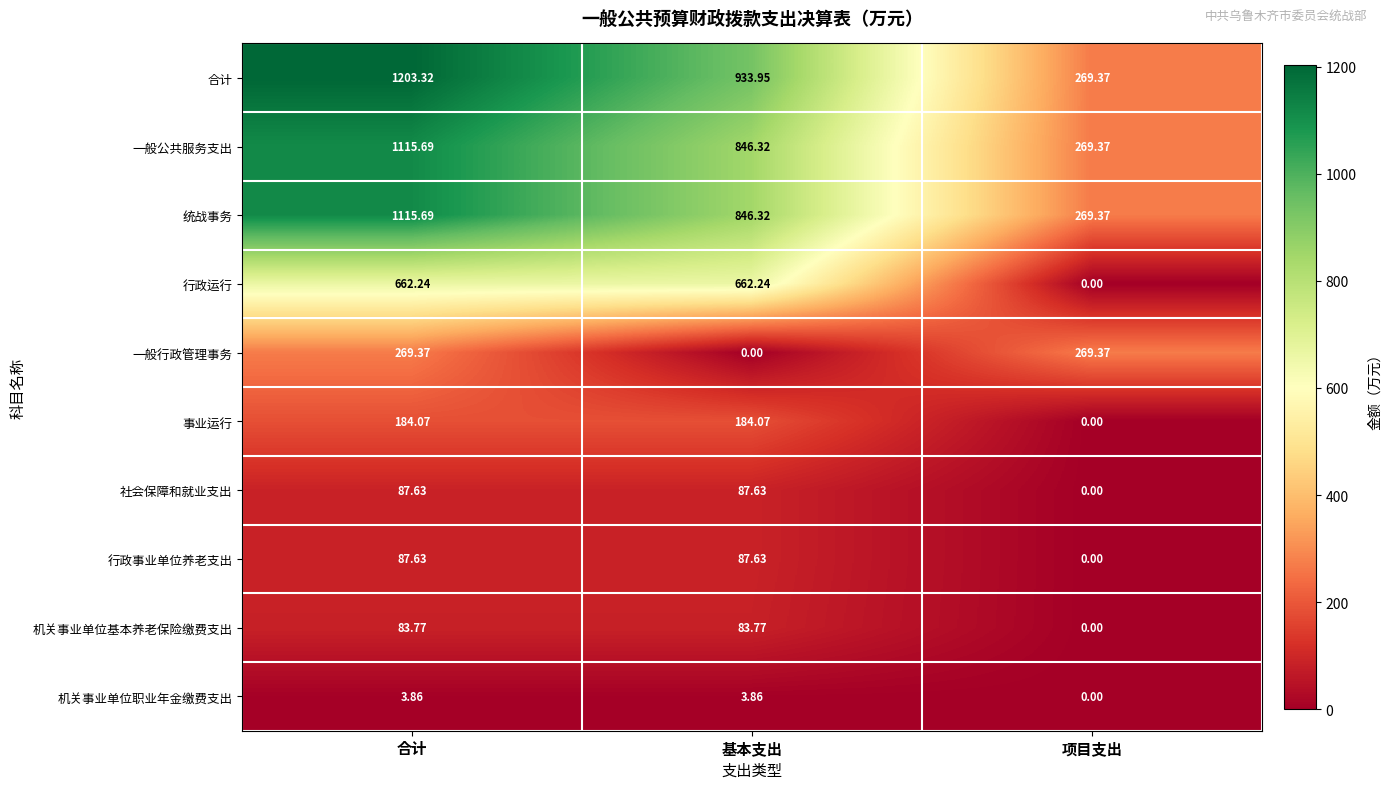

What is the maximum value shown in the chart?

1203.3